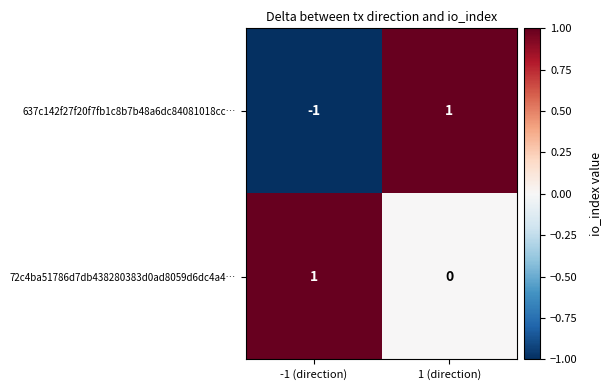

Reading left to right, what are all the values shown in this chart?

637c142f27f20f7fb1c8b7b48a6dc84081018cc…: -1 (direction)=-1	1 (direction)=1
72c4ba51786d7db438280383d0ad8059d6dc4a4…: -1 (direction)=1	1 (direction)=0